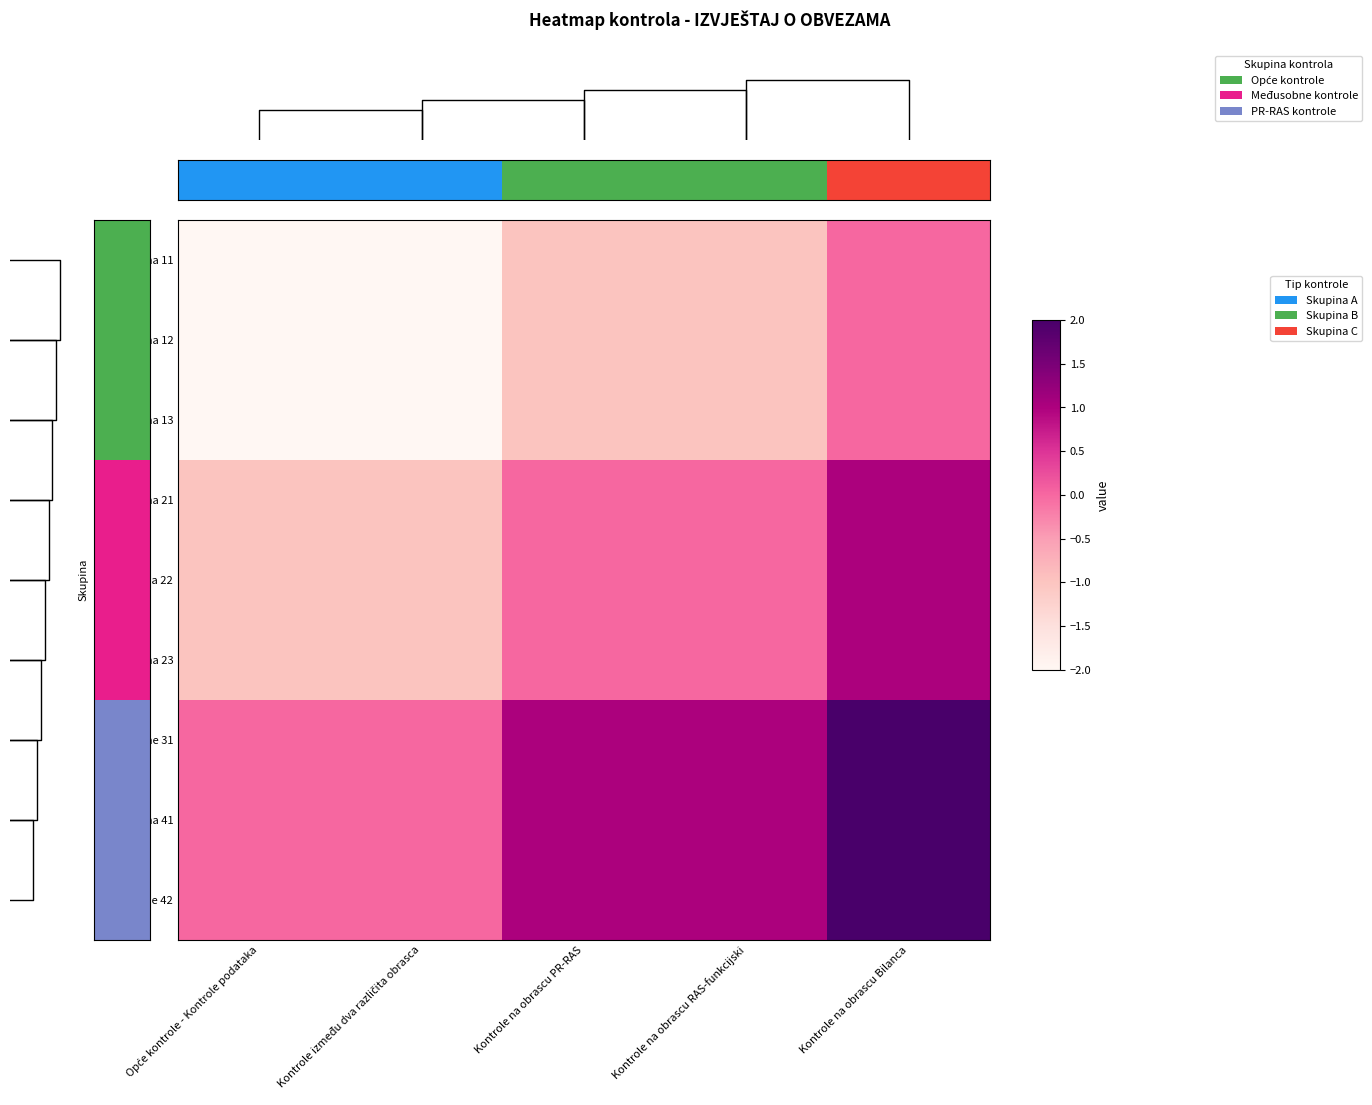

Where does the Razina 23 series first go above 0?

Kontrole na obrascu Bilanca